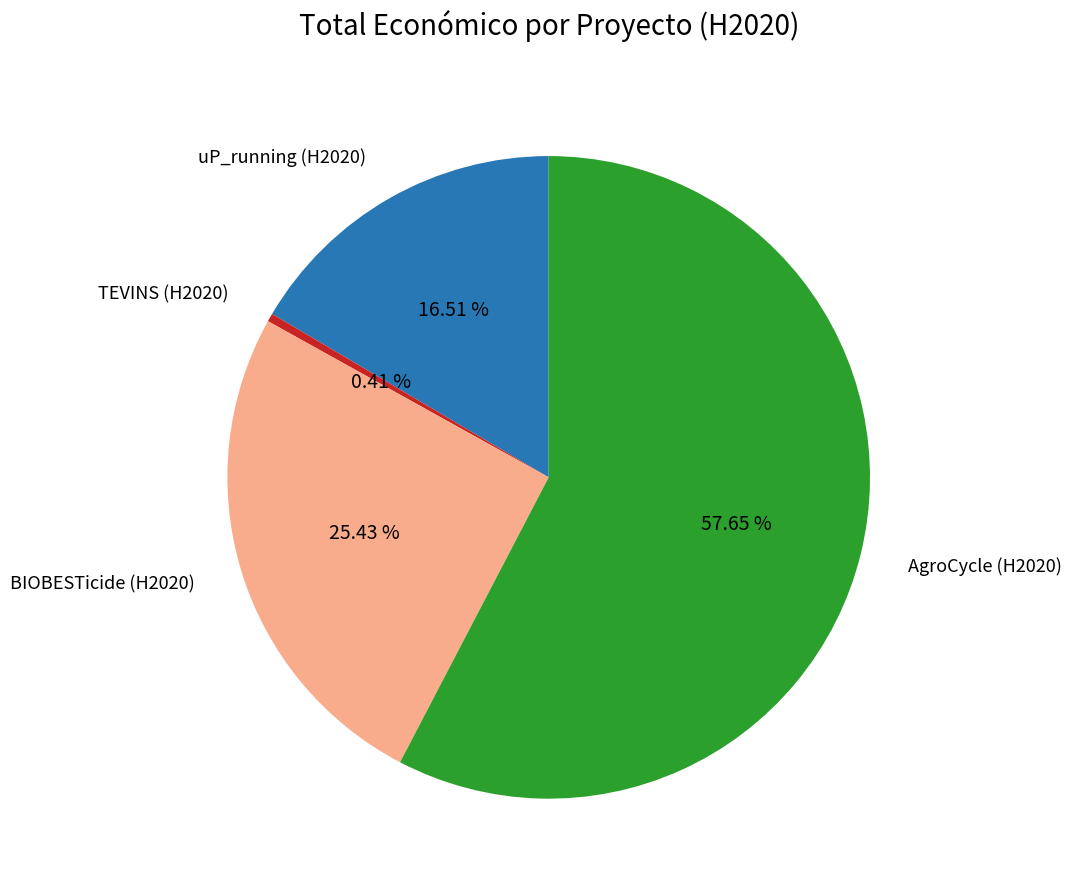

Rank the categories by value from highest to lowest.

AgroCycle (H2020), BIOBESTicide (H2020), uP_running (H2020), TEVINS (H2020)